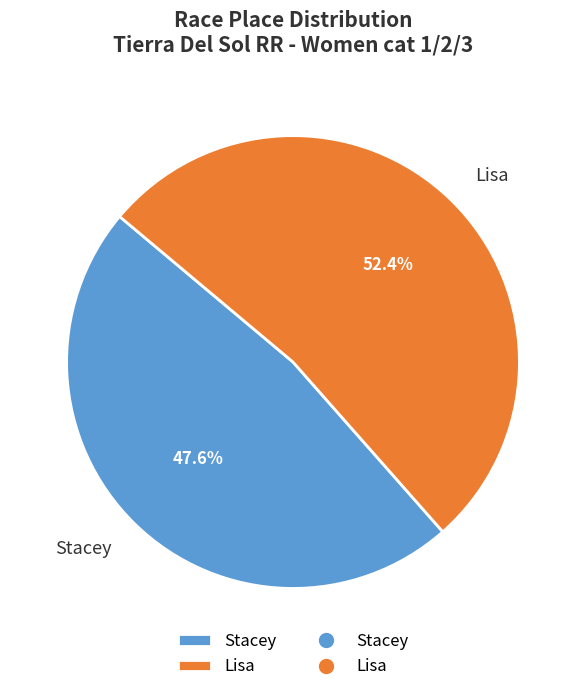

Rank the categories by value from lowest to highest.

Stacey, Lisa